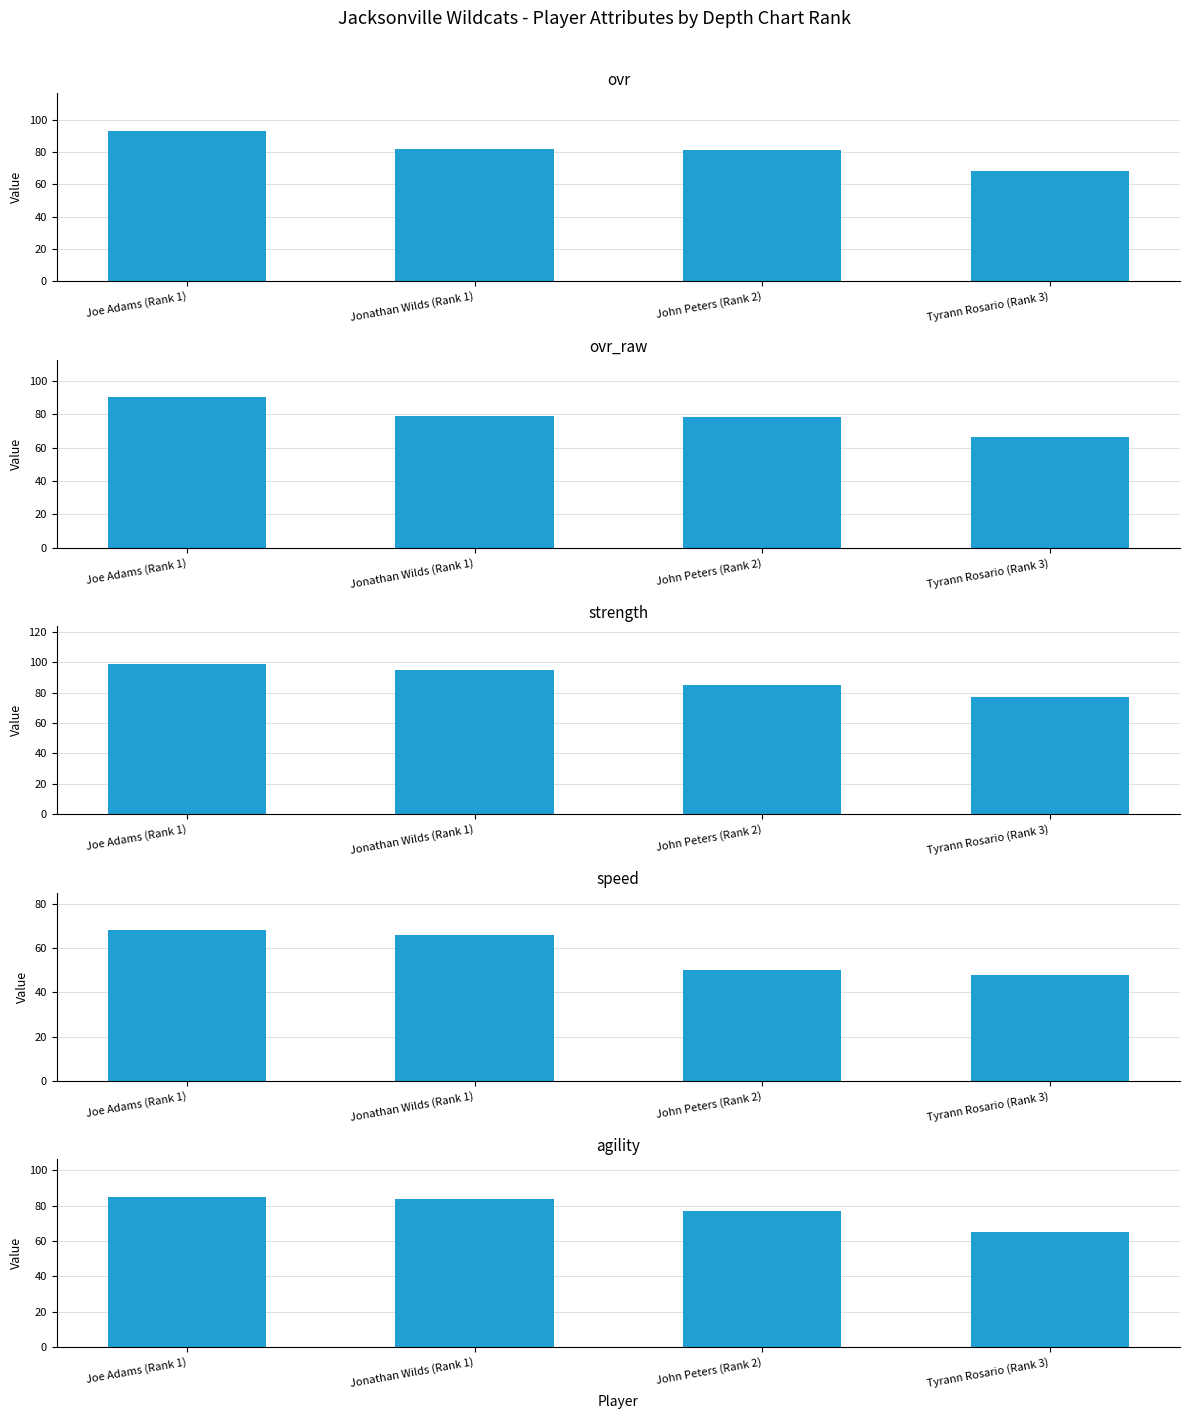

What is the total value across all series at Tyrann Rosario (Rank 3)?

324